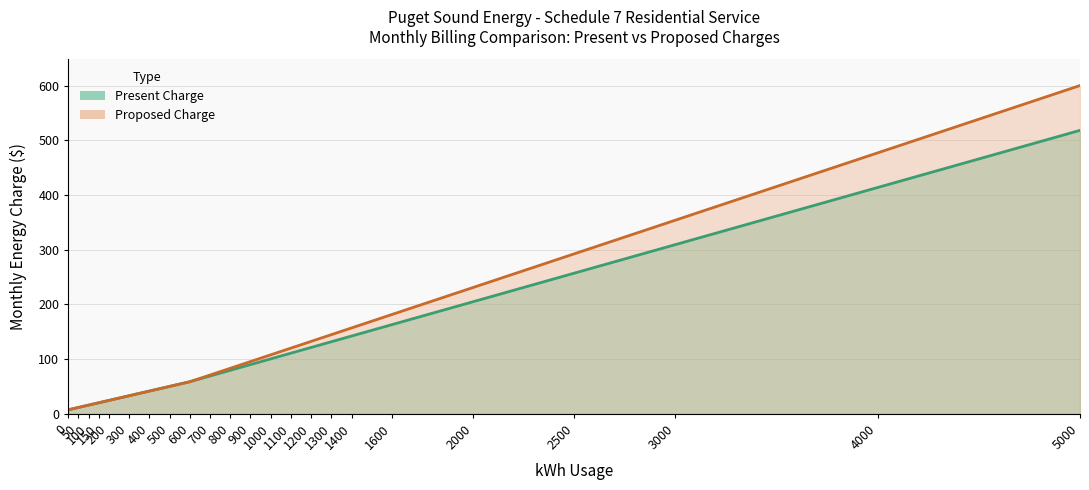

At how many categories does at least one series exceed 452?

2